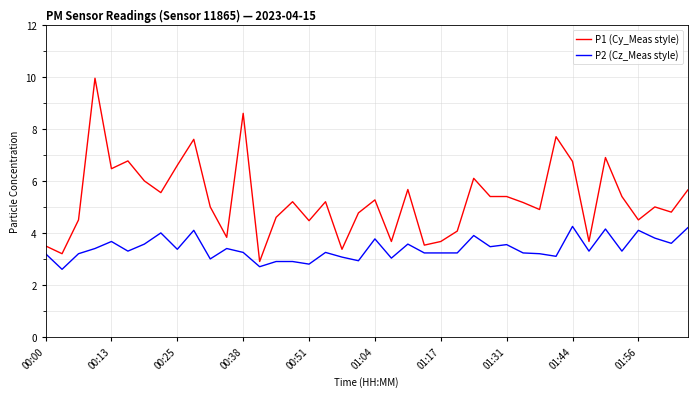

Which series has the largest range (max minus min)?

P1 (Cy_Meas style)